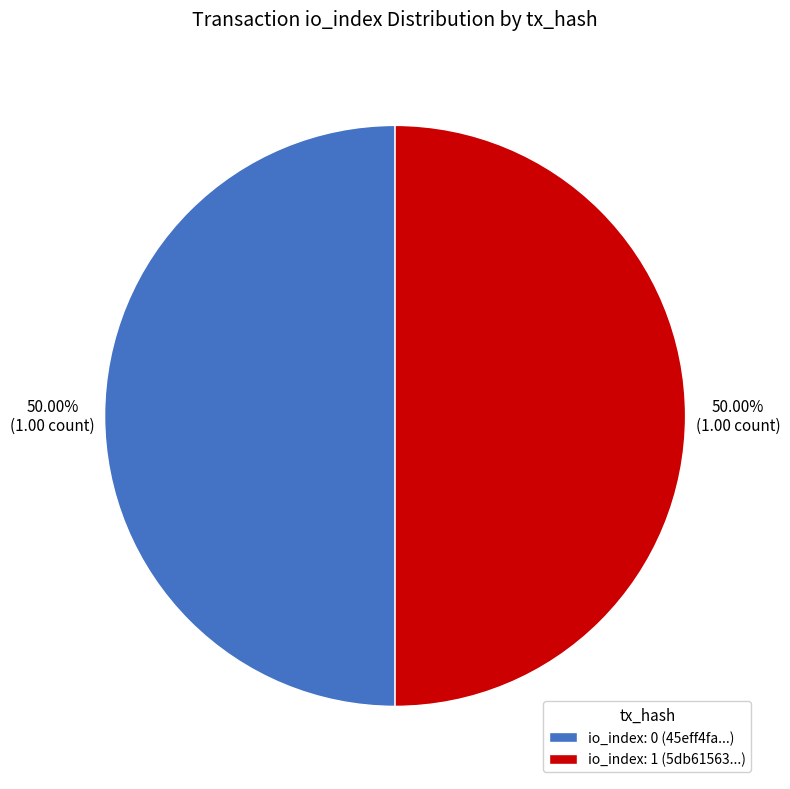

Count the number of slices in the pie.

2